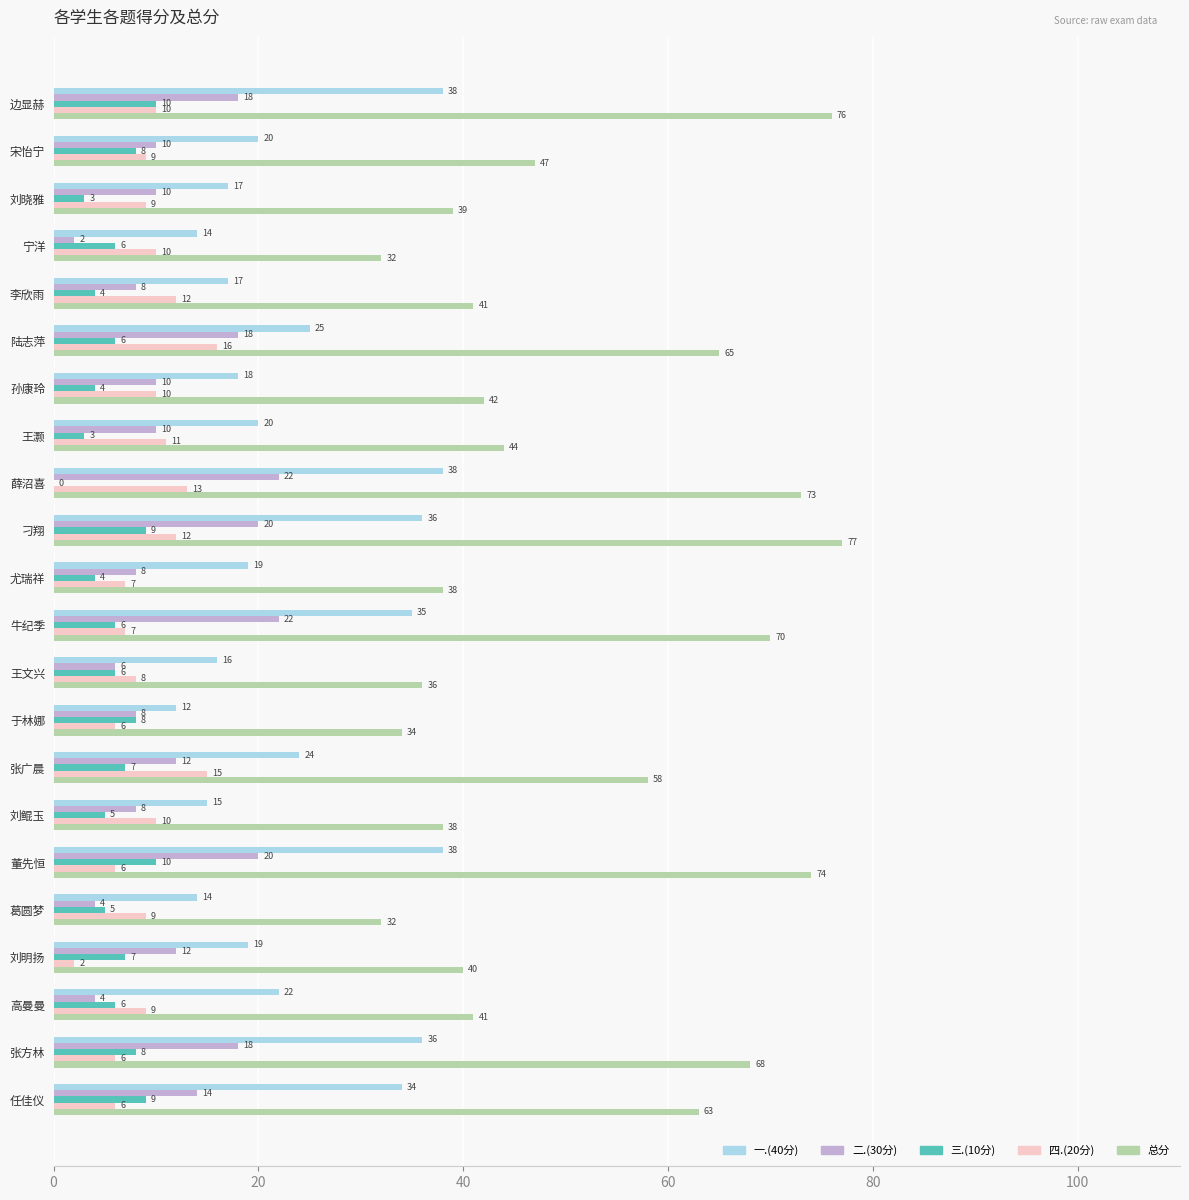

What are all the series names shown in the legend?

一.(40分), 二.(30分), 三.(10分), 四.(20分), 总分